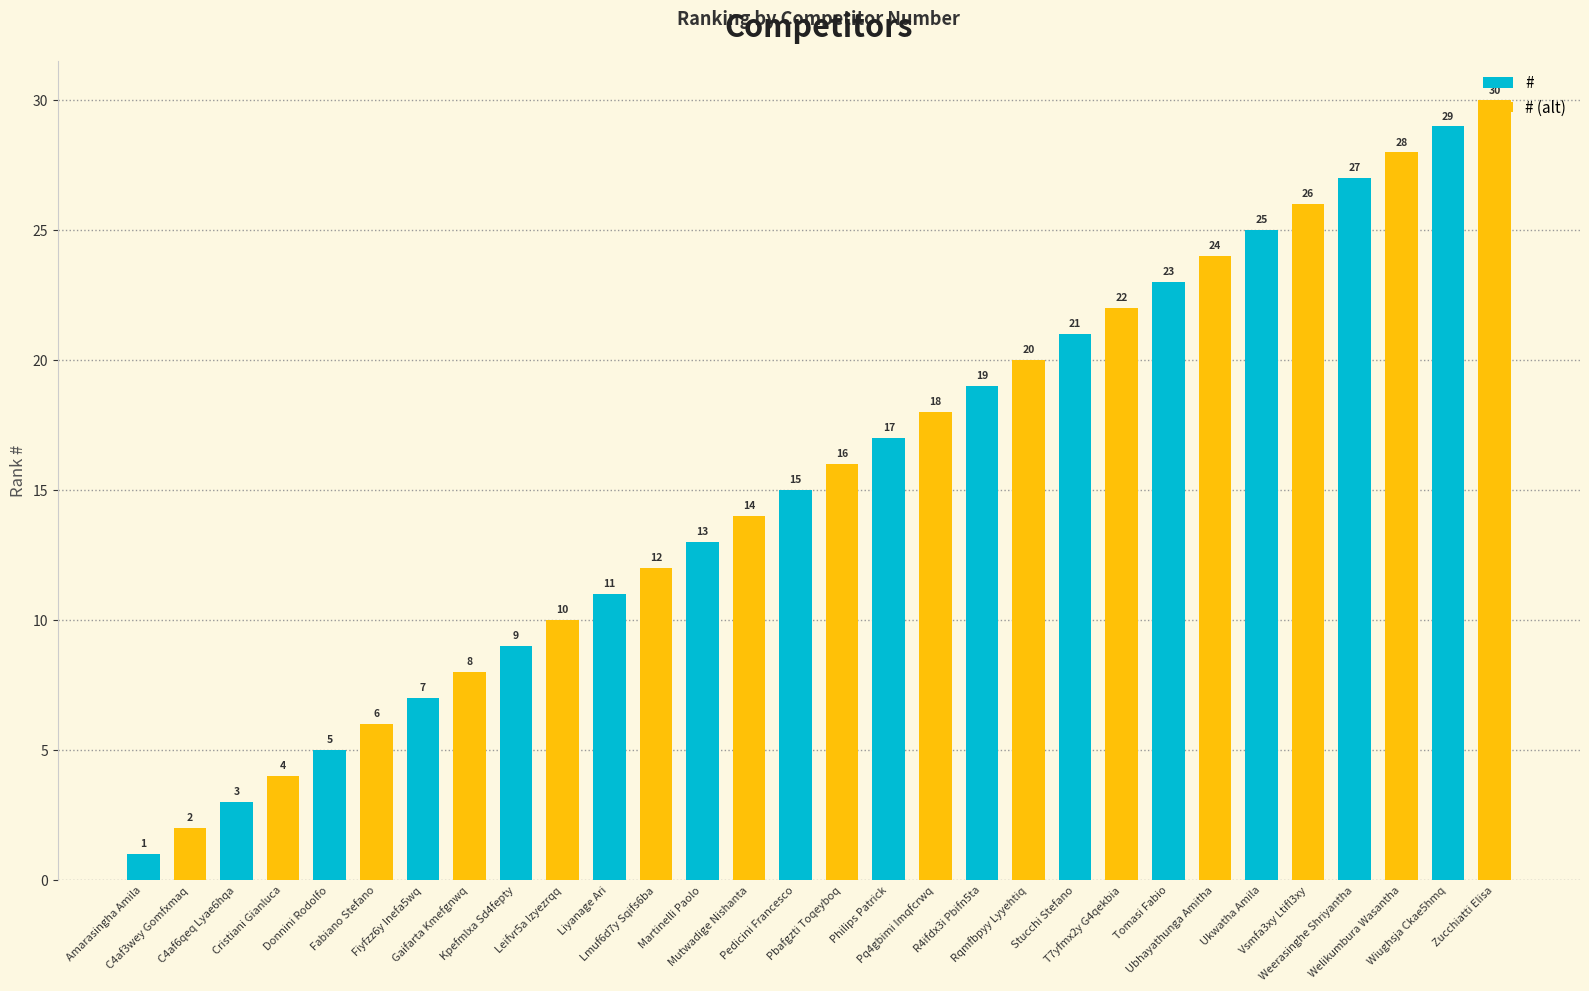

What are all the series names shown in the legend?

#, # (alt)